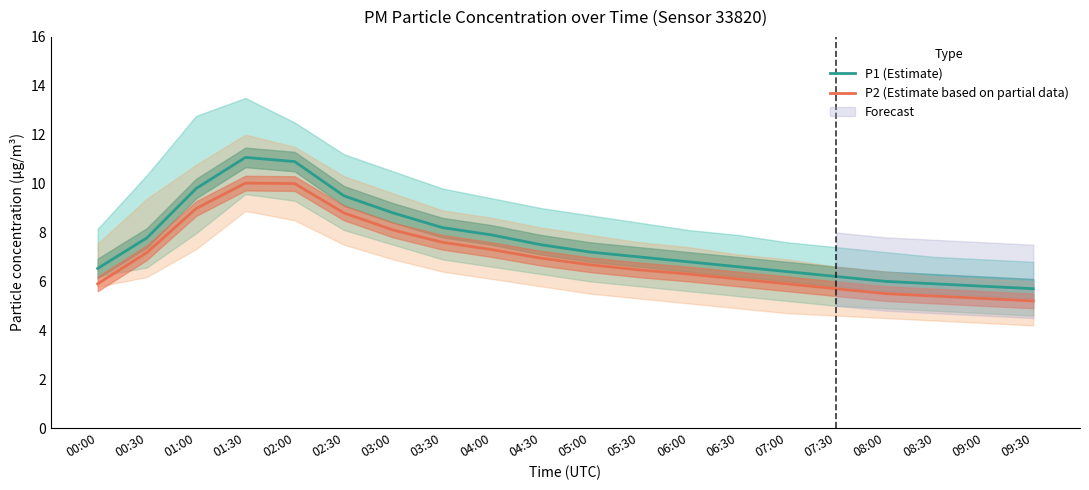

Reading left to right, transcribe all the data shown in this chart.

P1 (Estimate): 6.5	7.8	9.8	11.1	10.9	9.5	8.8	8.2	7.9	7.5	7.2	7.0	6.8	6.6	6.4	6.2	6.0	5.9	5.8	5.7
P2 (Estimate based on partial data): 5.9	7.2	9.0	10.0	10.0	8.8	8.1	7.6	7.3	7.0	6.7	6.5	6.3	6.1	5.9	5.7	5.5	5.4	5.3	5.2